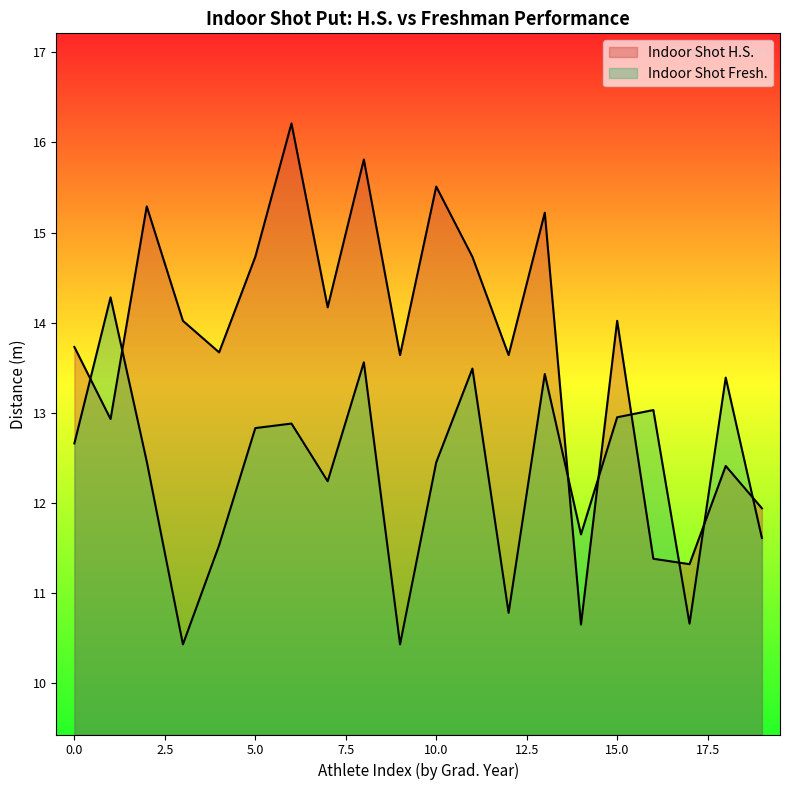

What is the difference between the second highest and minimum values in the Indoor Shot Fresh. series?

3.1